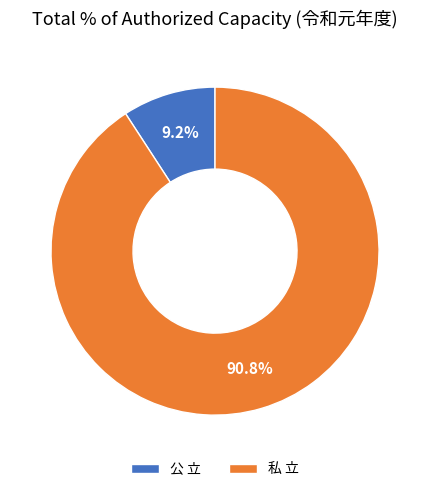

Which category has the smallest portion of the pie?

公 立